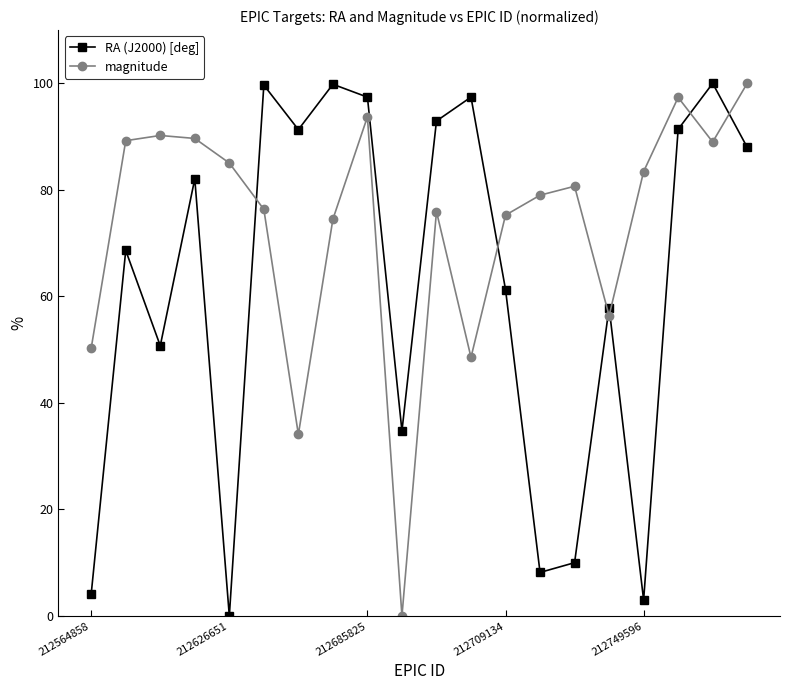

What is the maximum value shown in the chart?

100.0